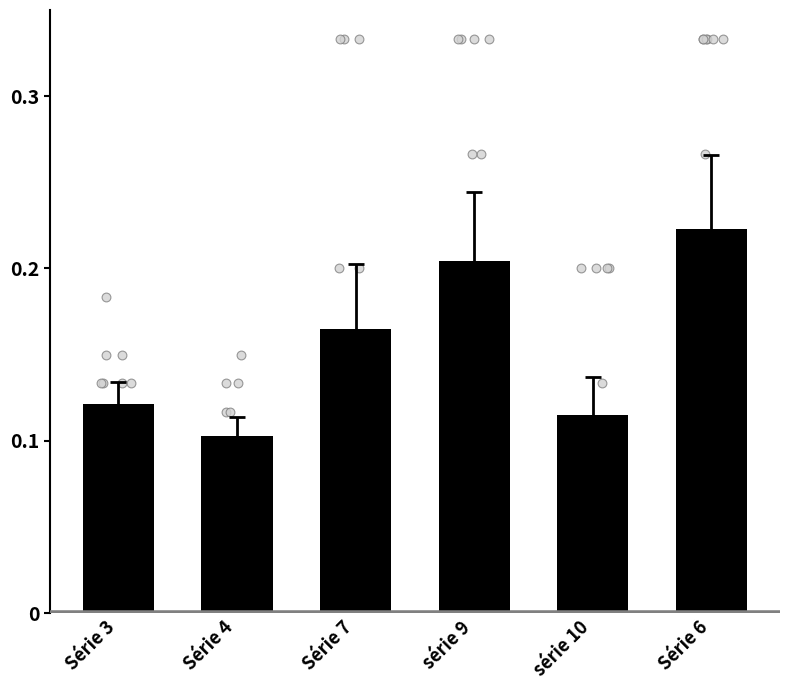

Is the value of Série 4 at série 9 greater than the value of Série 3 at 7?

No